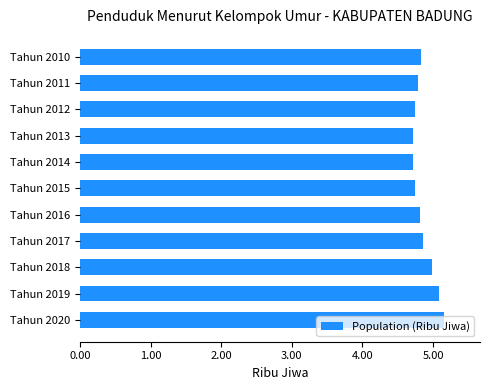

The value at Tahun 2017 is 4.9. True or false?

True